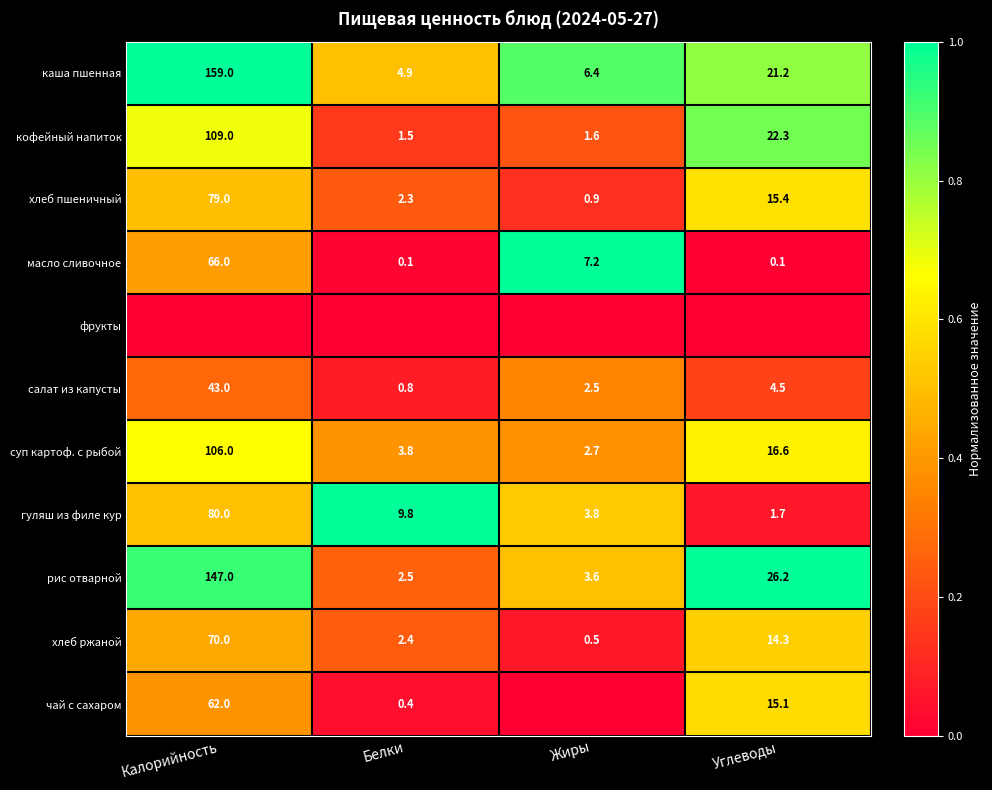

What is the difference between the maximum and minimum values in the хлеб пшеничный series?

78.1